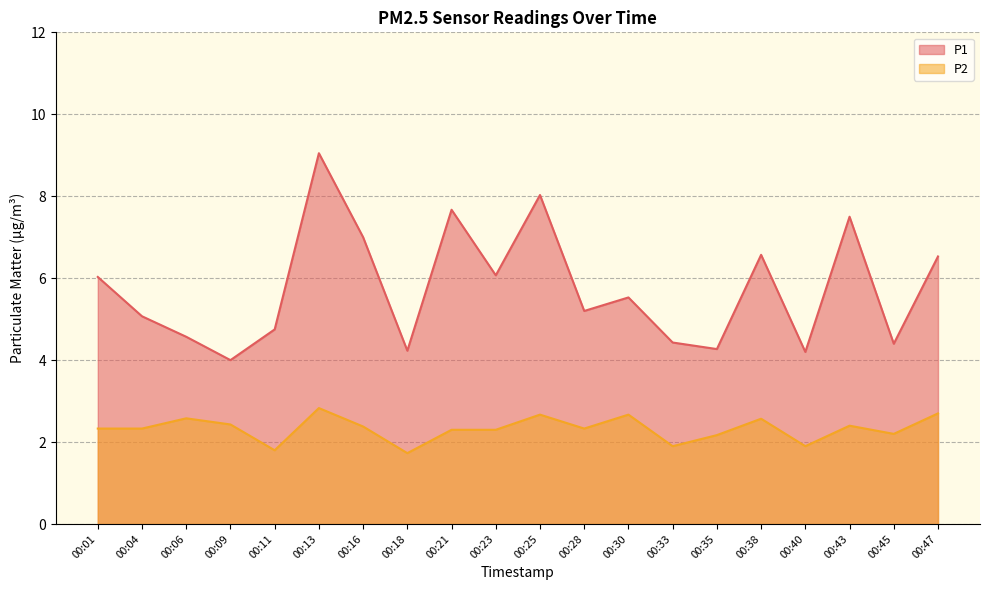

What is the sum of the P1 values at 00:33 and 00:04?

9.5